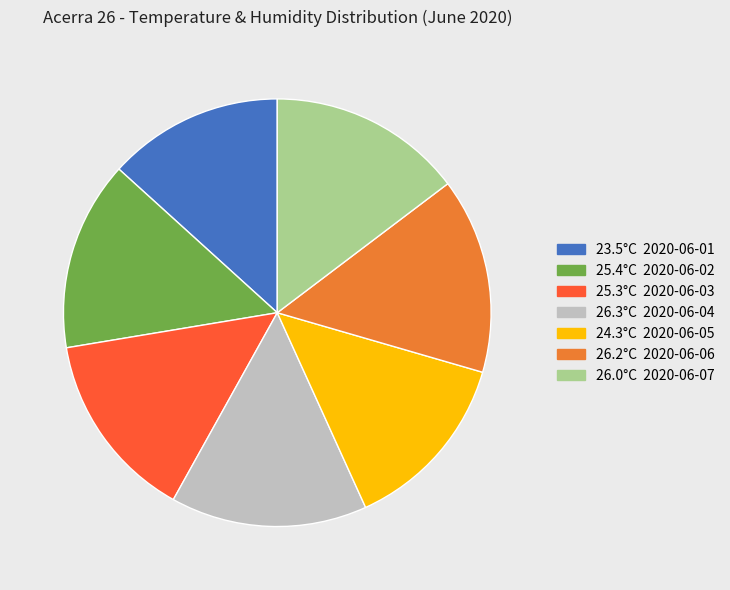

Is there a majority slice in this chart?

No